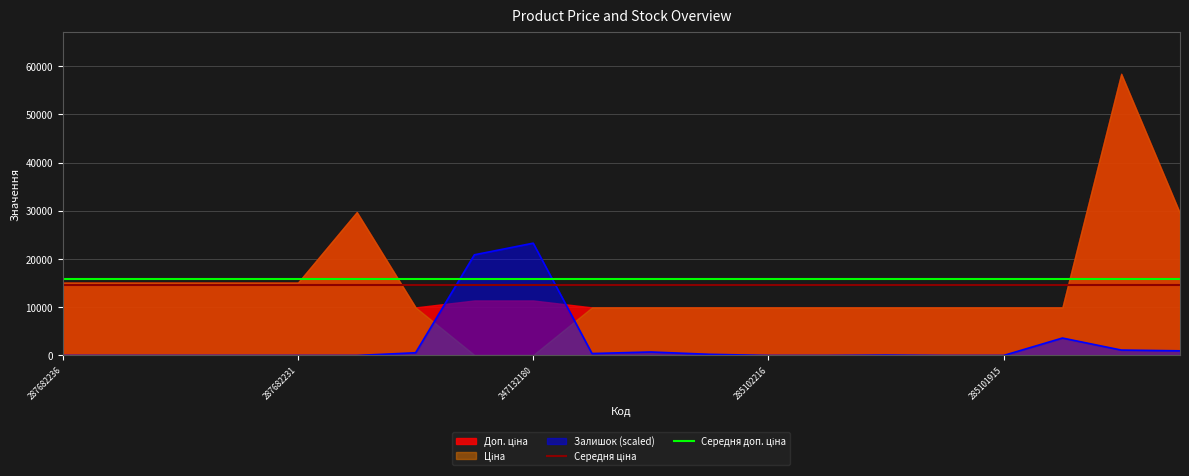

How many lines are shown in the chart?

2